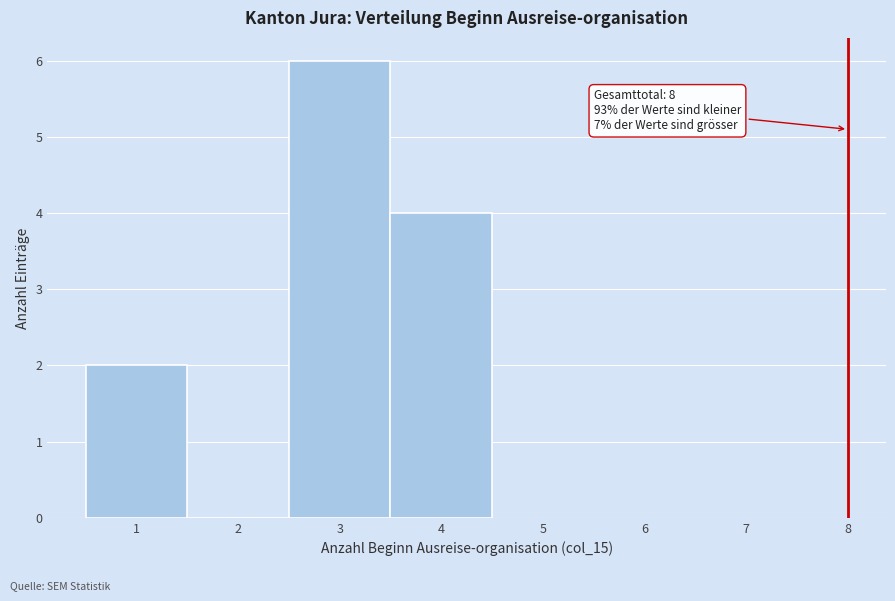

Which range on the x-axis has the tallest bar?

2.5 to 3.5